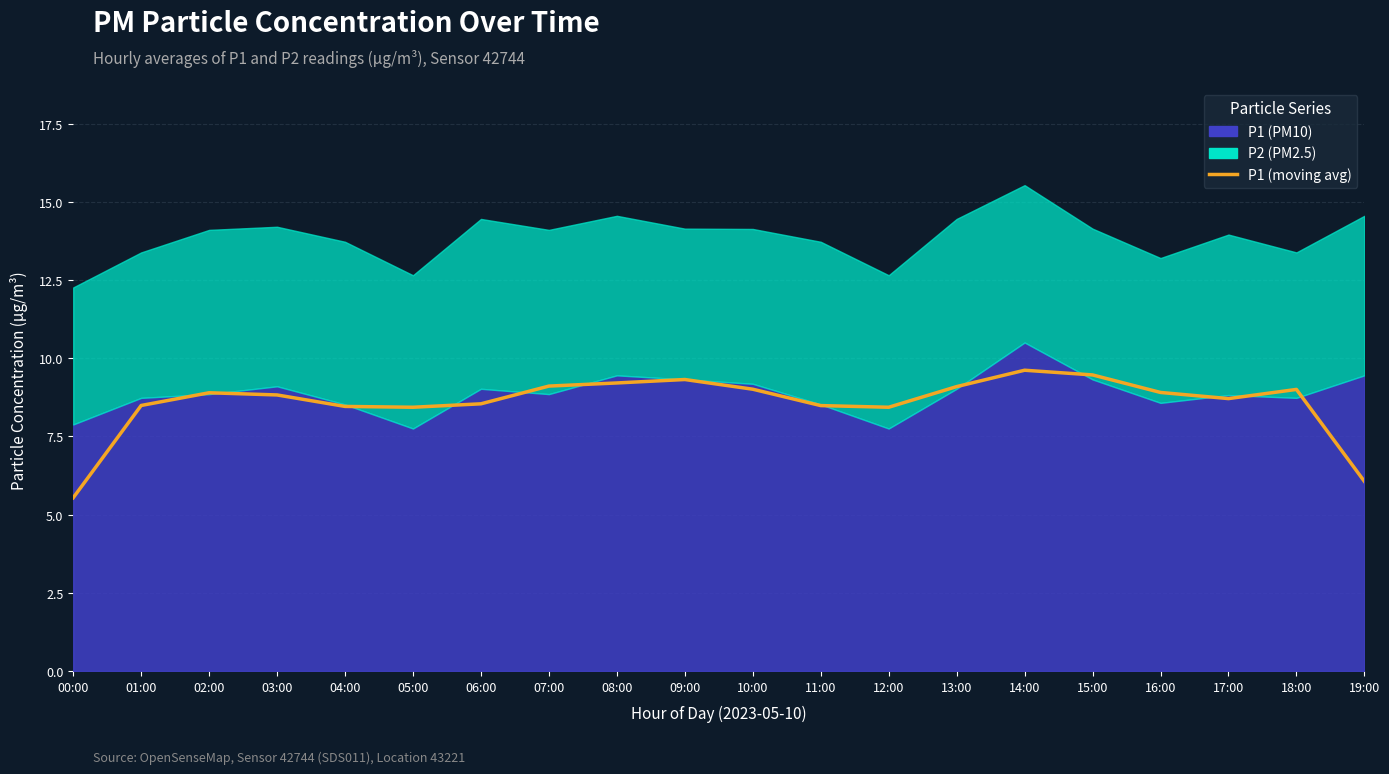

What is the label of the 13th point from the right?

07:00